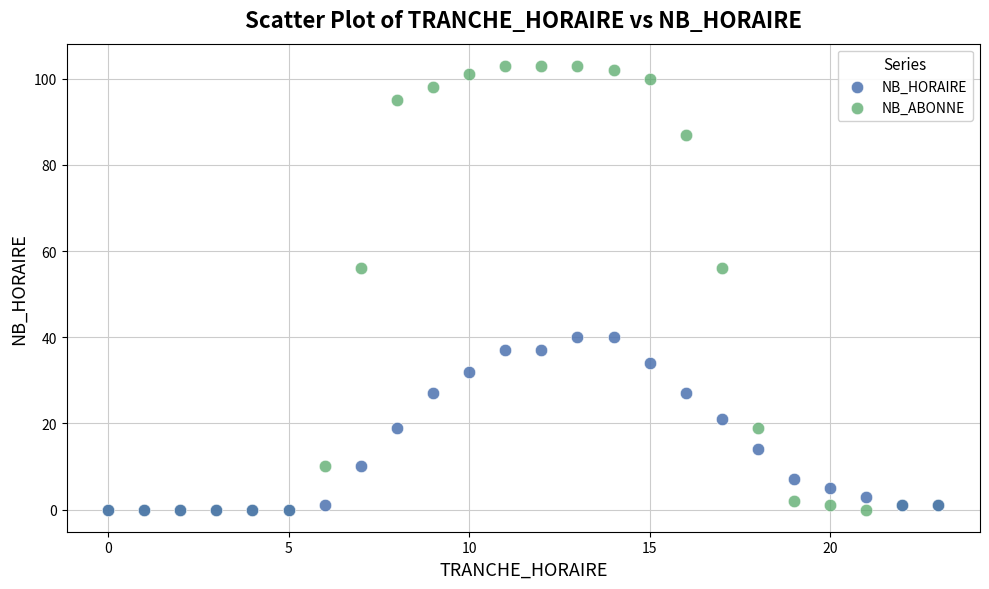

Which series has the widest spread of Y values?

NB_ABONNE